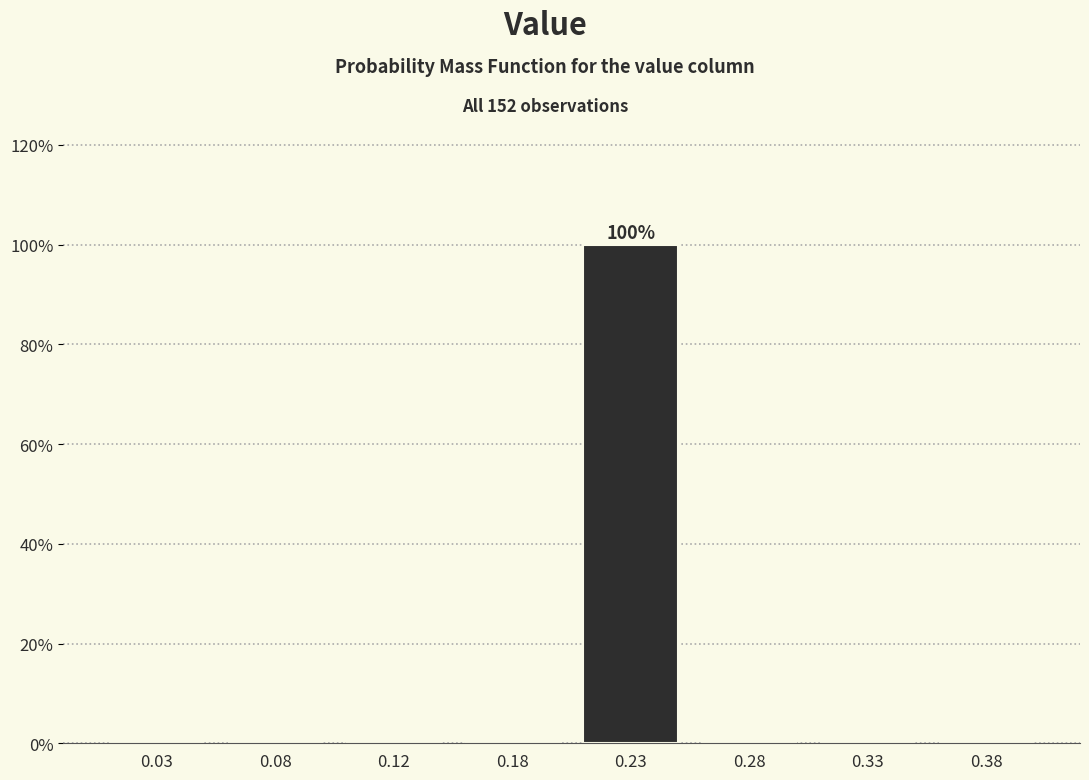

Reading right to left, list all the values displayed in this chart.

0.38=0	0.33=0	0.28=0	0.23=100	0.18=0	0.12=0	0.08=0	0.03=0